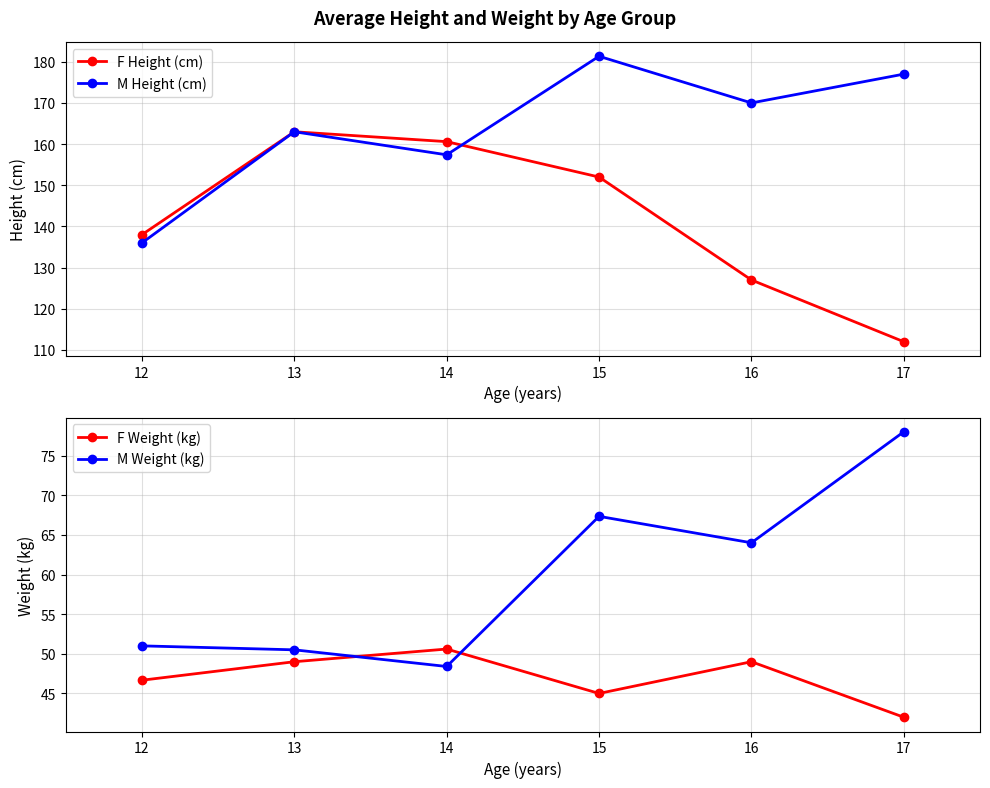

What is the value of the M Height (cm) point at the 2nd from the left?

163.0